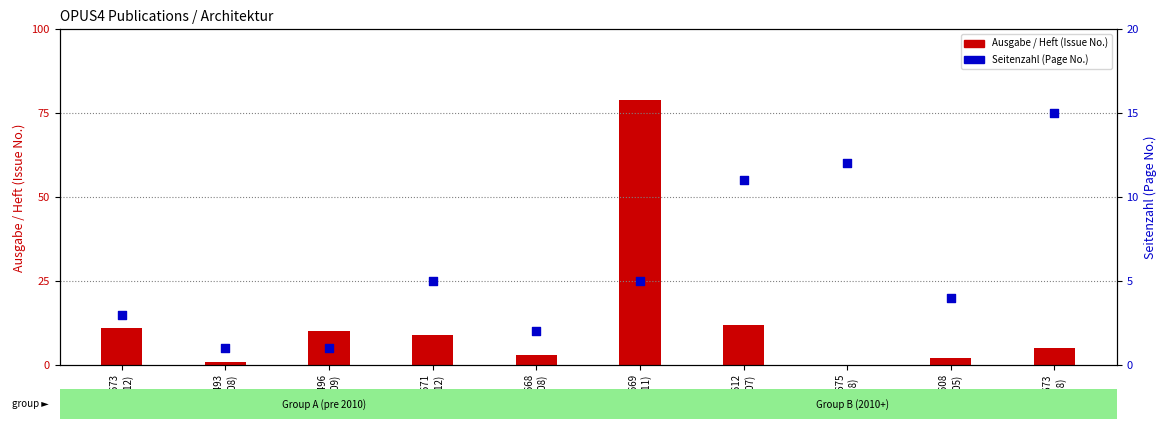

What is the change in value from ID 612
(2007) to ID 2673
(2018)?

+4